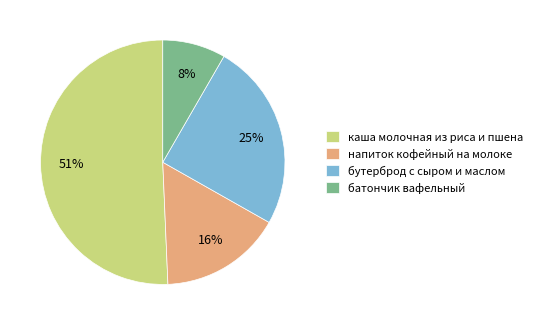

True or false: батончик вафельный accounts for 18% of the total.

False